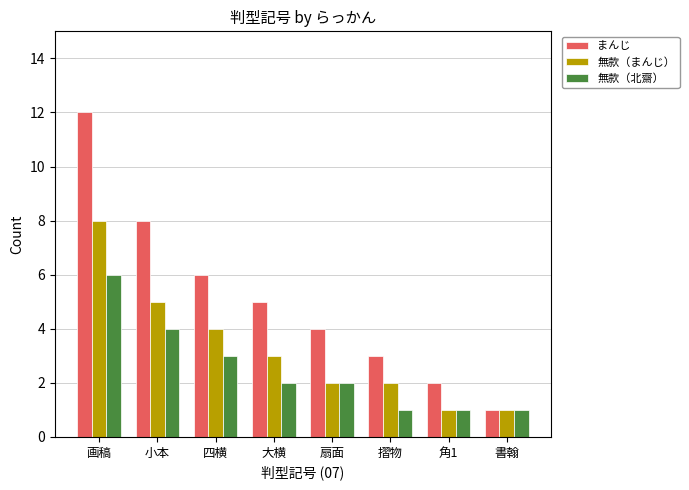

Does the chart contain stacked bars?

No